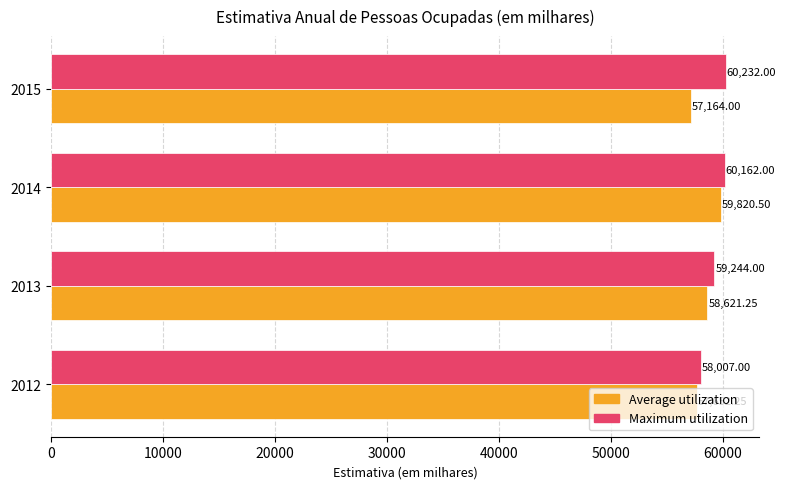

Which category has the lowest value in the Average utilization series?

2015